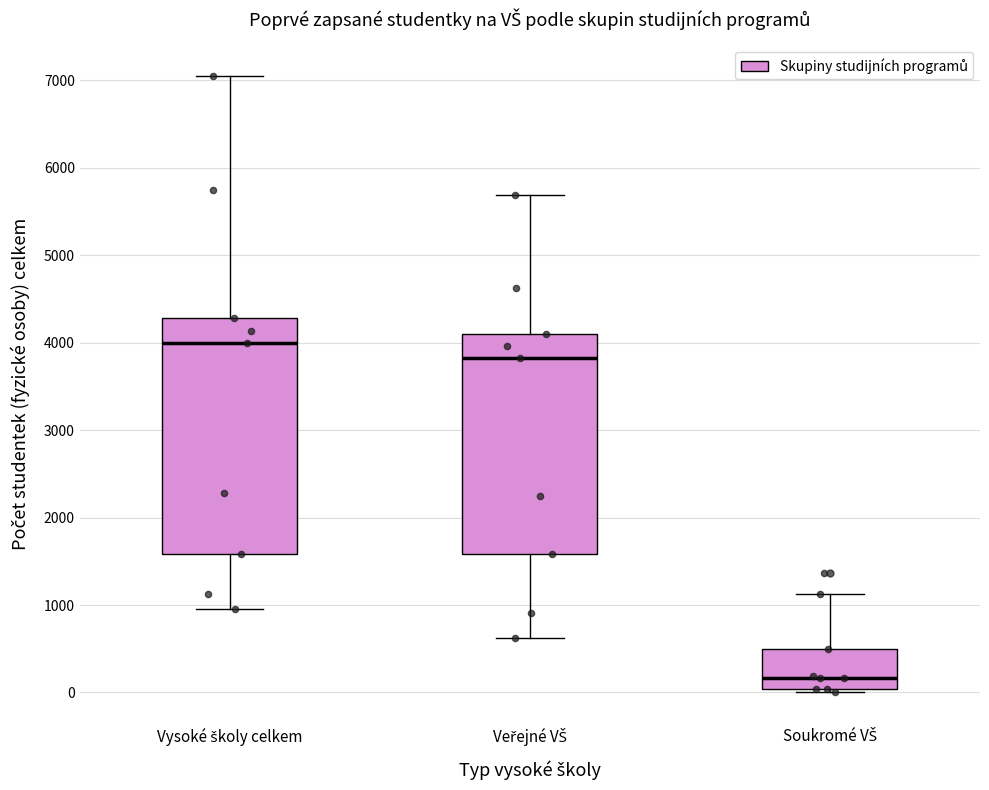

Reading left to right, transcribe this box plot: for each box, give where its median line is, the range the box spans, and where its two whiskers end, as read against the y-axis. The values are not printed on the chart, so give them approximately, as read against the axis.

Vysoké školy celkem: median 4000, box 1600 to 4300, whiskers 1000 to 7000
Veřejné VŠ: median 3800, box 1600 to 4100, whiskers 600 to 5700
Soukromé VŠ: median 200, box 0 to 500, whiskers 0 (just below the box's lower edge) to 1100